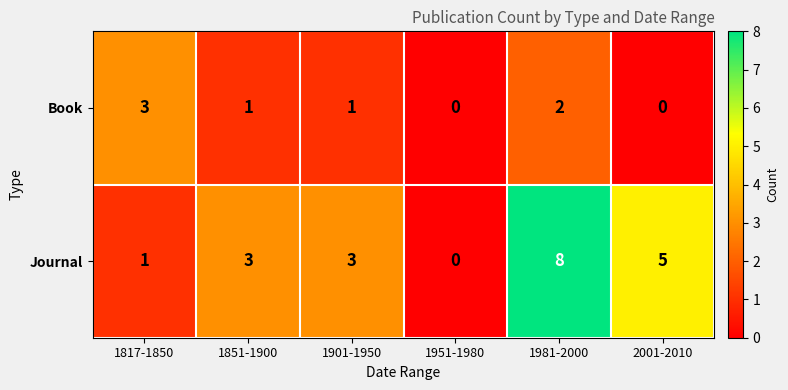

List the series in order of their peak value, lowest first.

Book, Journal